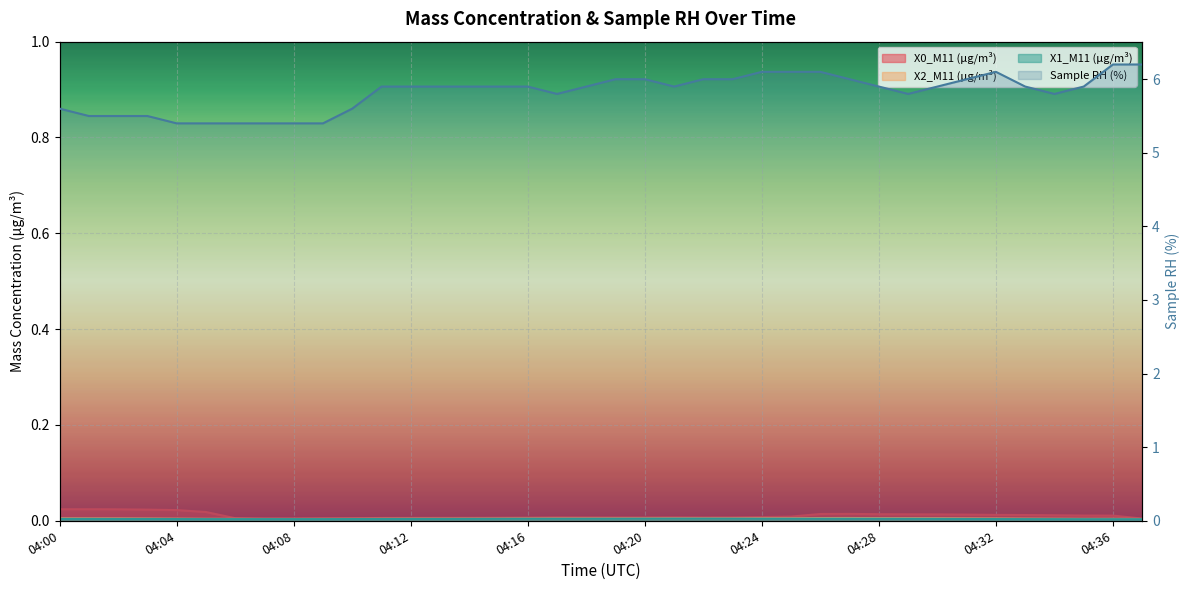

What value does the data have at 31?

6.0